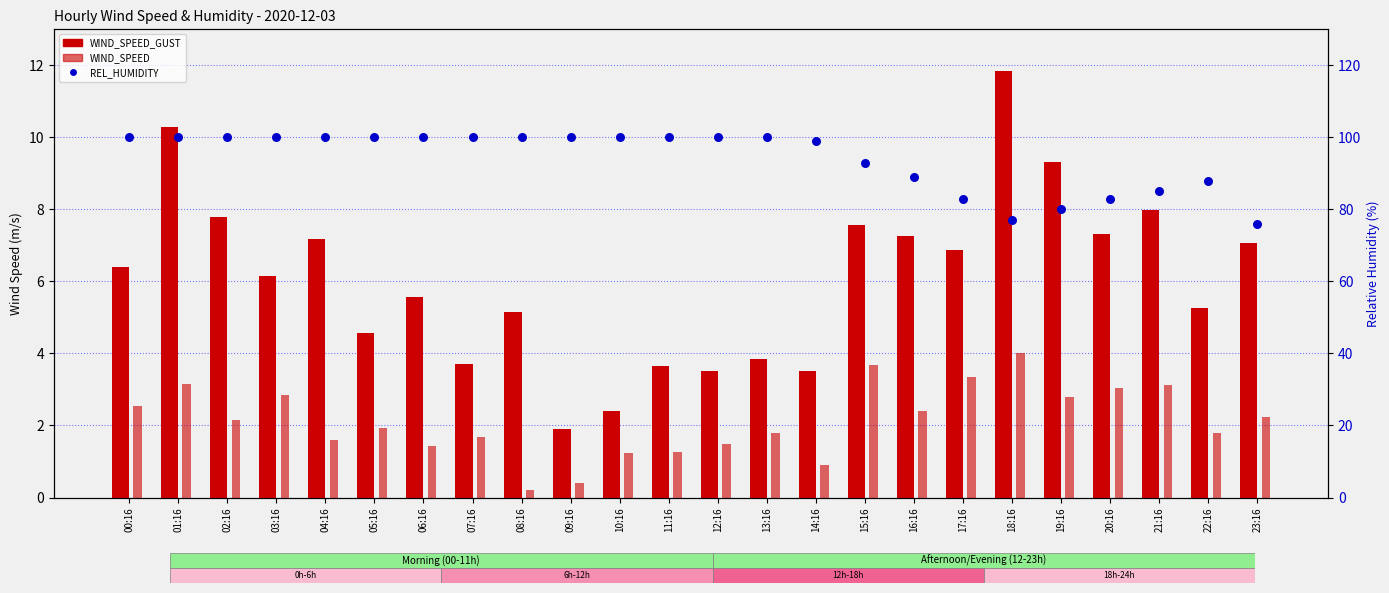

Is the value of REL_HUMIDITY at 23:16 greater than the value of WIND_SPEED_GUST at 04:16?

Yes